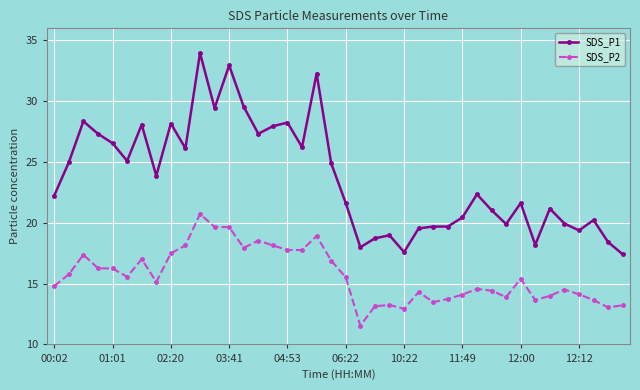

Which series has the largest total across all categories?

SDS_P1